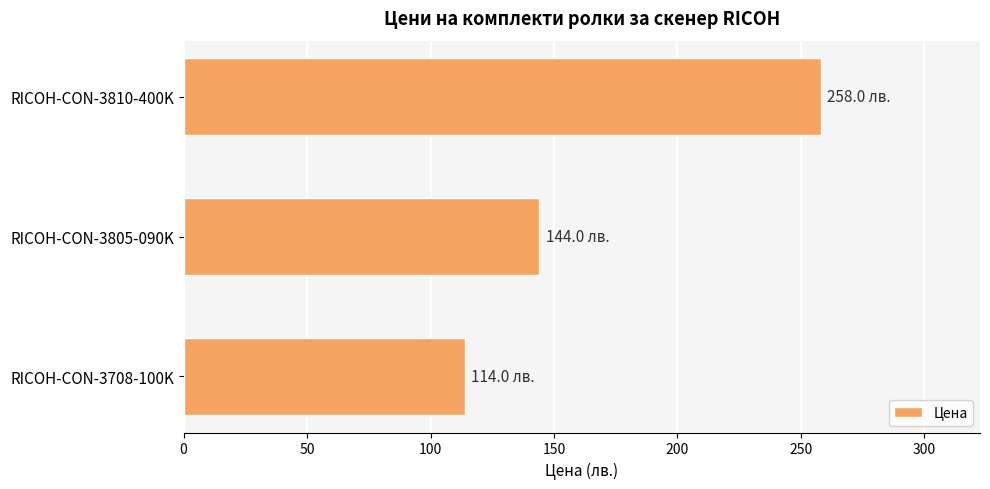

Reading bottom to top, transcribe all the data shown in this chart.

RICOH-CON-3708-100K=114	RICOH-CON-3805-090K=144	RICOH-CON-3810-400K=258